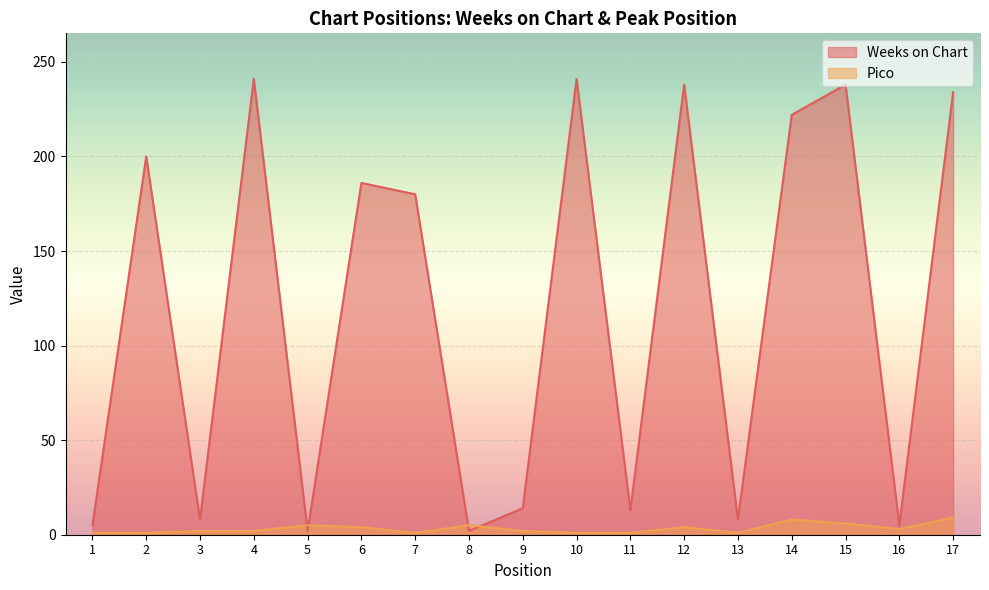

Which series has the largest total across all categories?

Weeks on Chart